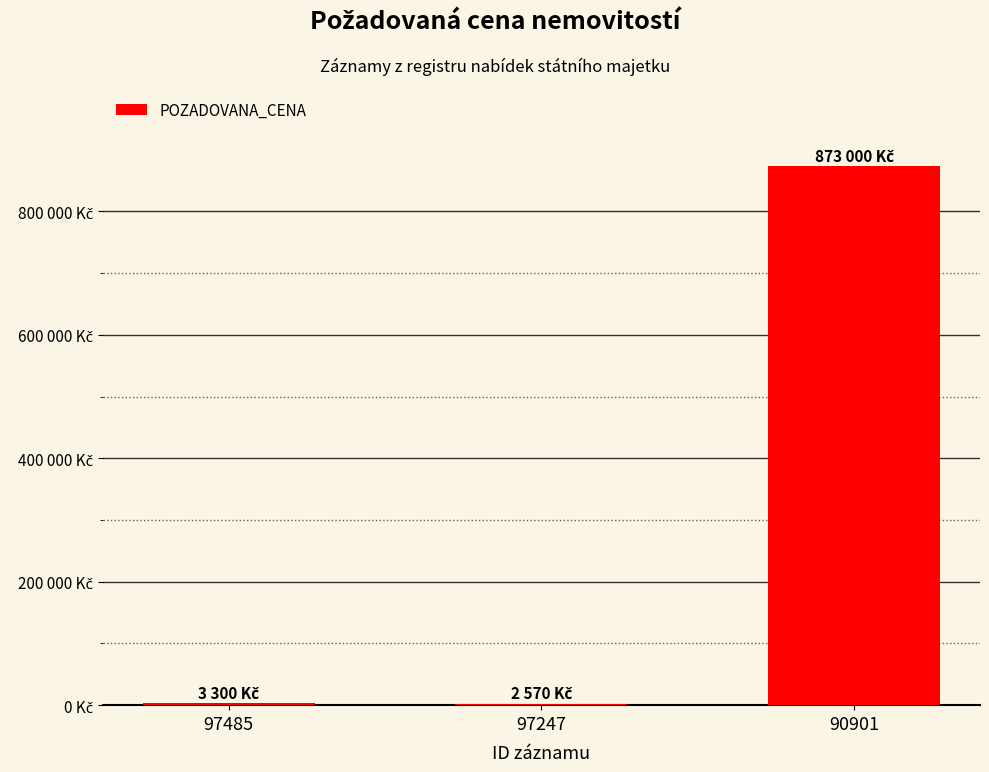

Are the bars horizontal?

No